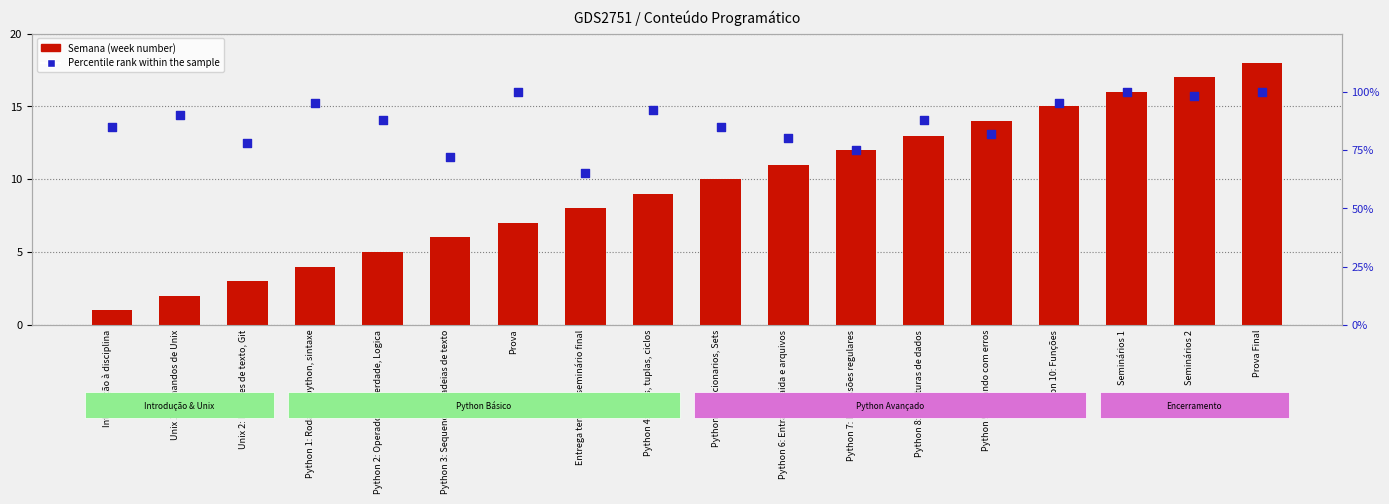

At how many categories does at least one series exceed 14?

18